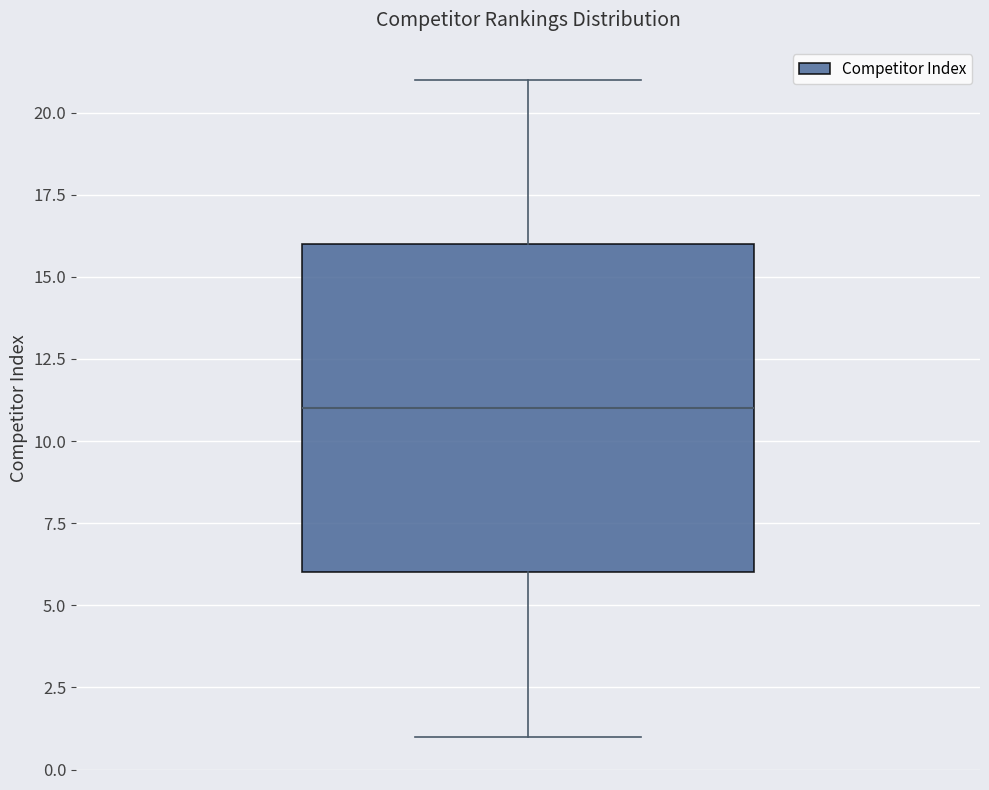

Read this box plot against the y-axis: the position of the median line, the range covered by the box, and the ends of both whiskers. The values are not printed on the chart, so give them approximately, as read against the axis.

median 11, box 6 to 16, whiskers 1 to 21